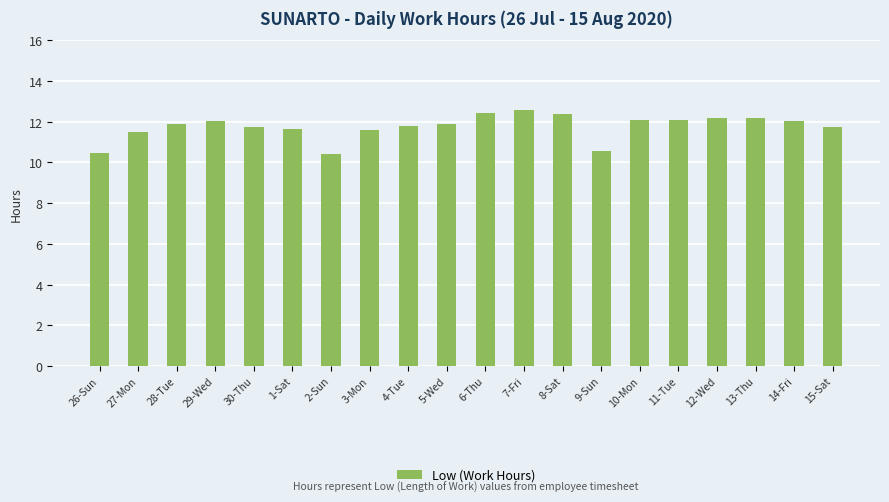

What is the ratio of the value at 3-Mon to the value at 12-Wed?

1.0